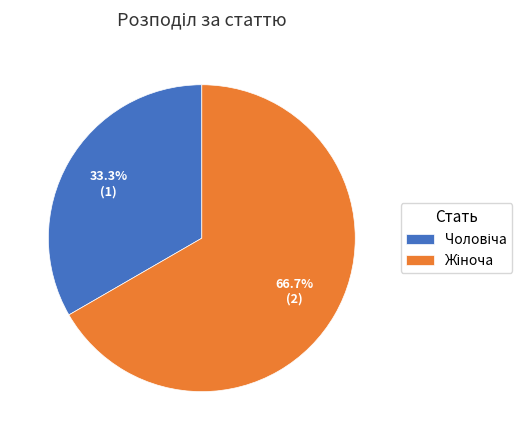

Count the number of slices in the pie.

2